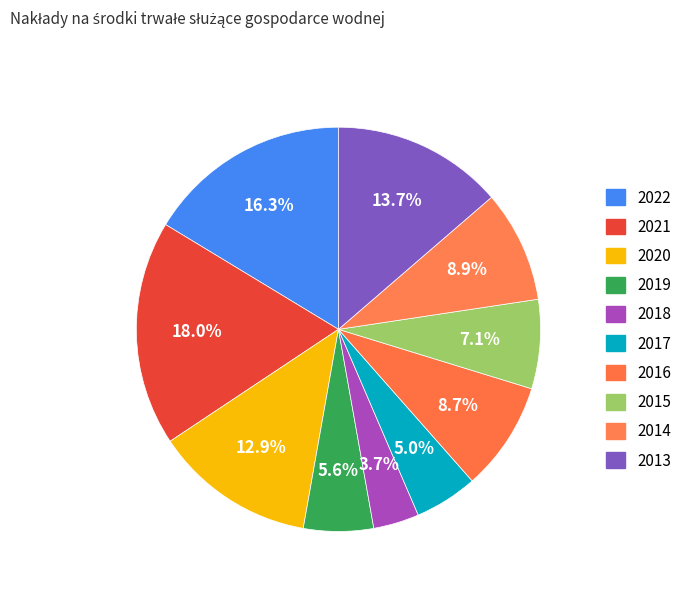

Between 2020 and 2017, which is larger?

2020